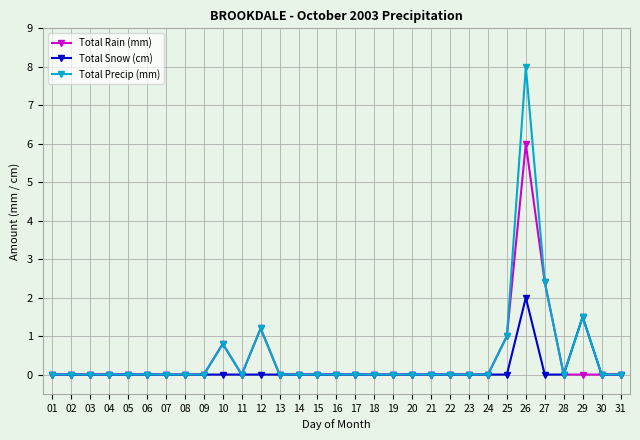

What is the approximate value of Total Precip (mm) at 10?

0.8